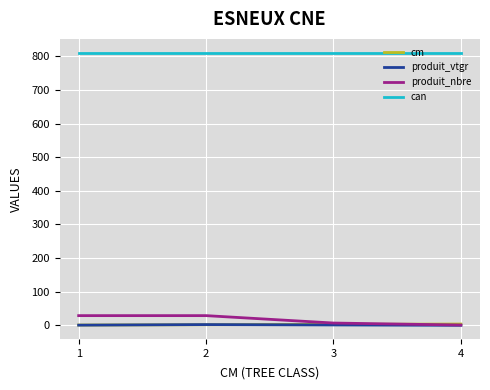

The value of can at 1 is 298.7. True or false?

False